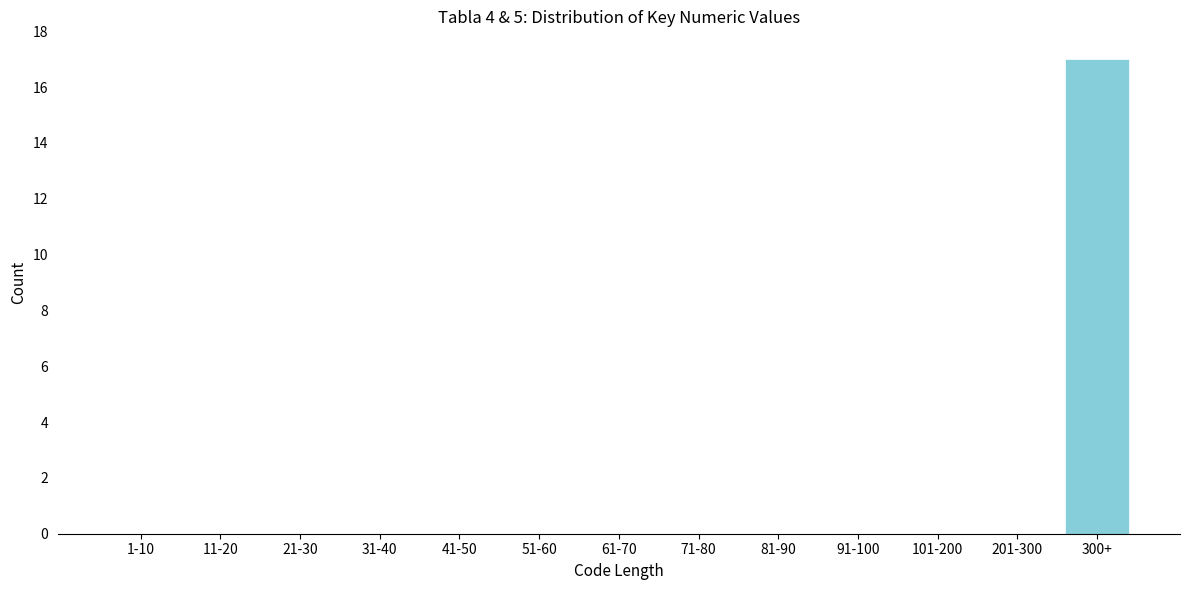

Reading left to right, extract all data points from this chart.

1-10=0	11-20=0	21-30=0	31-40=0	41-50=0	51-60=0	61-70=0	71-80=0	81-90=0	91-100=0	101-200=0	201-300=0	300+=17